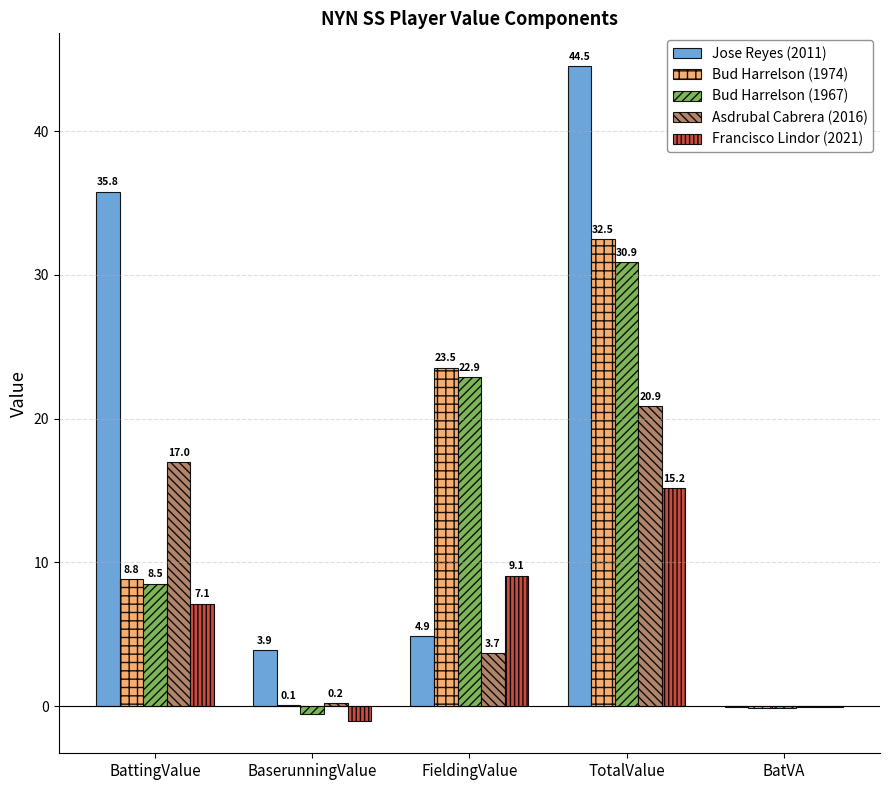

Is the value of Bud Harrelson (1974) at BaserunningValue greater than the value of Jose Reyes (2011) at TotalValue?

No